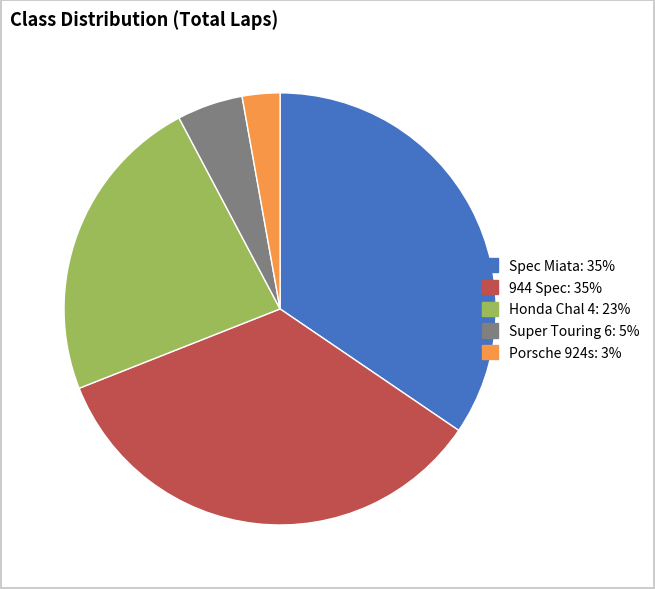

Does Super Touring 6 represent more than half of the total?

No